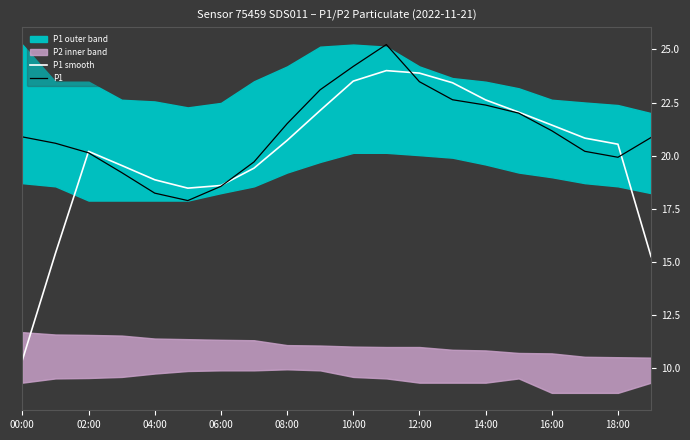

What is the difference between the maximum and minimum values in the P1 series?

7.4